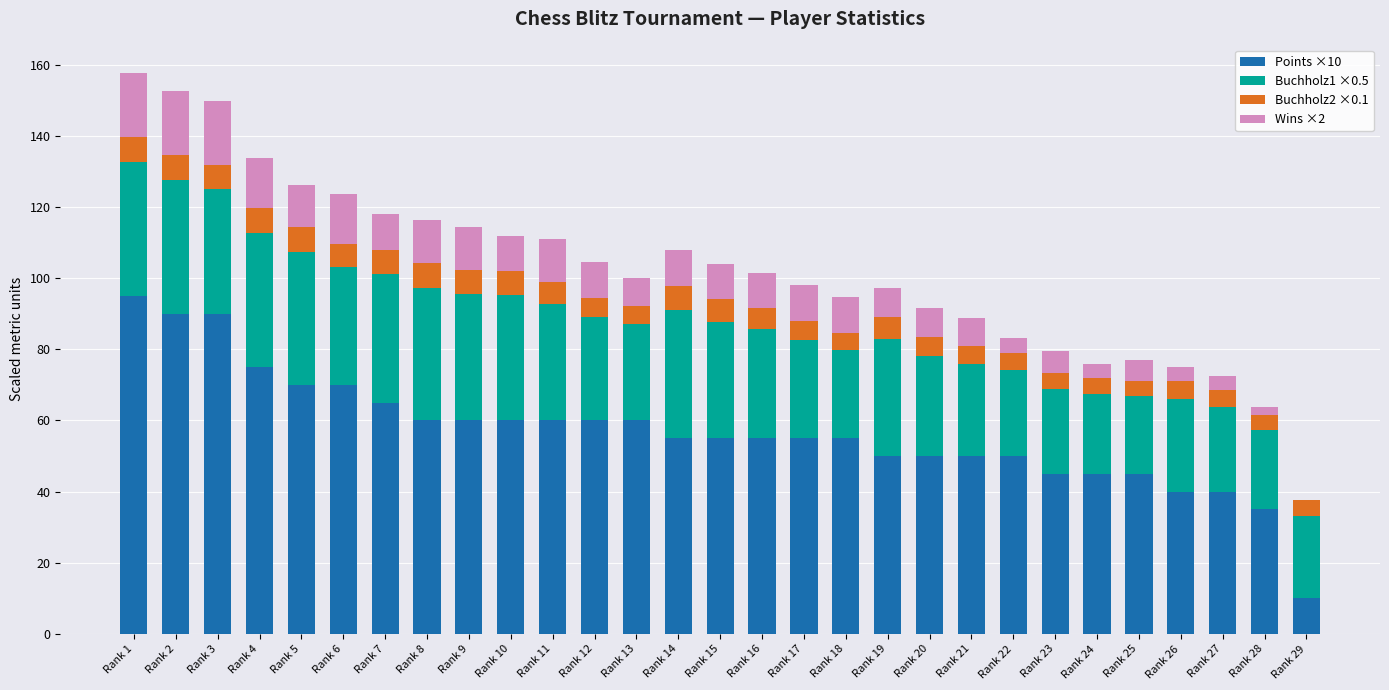

What is the total value across all series at Rank 2?

152.5